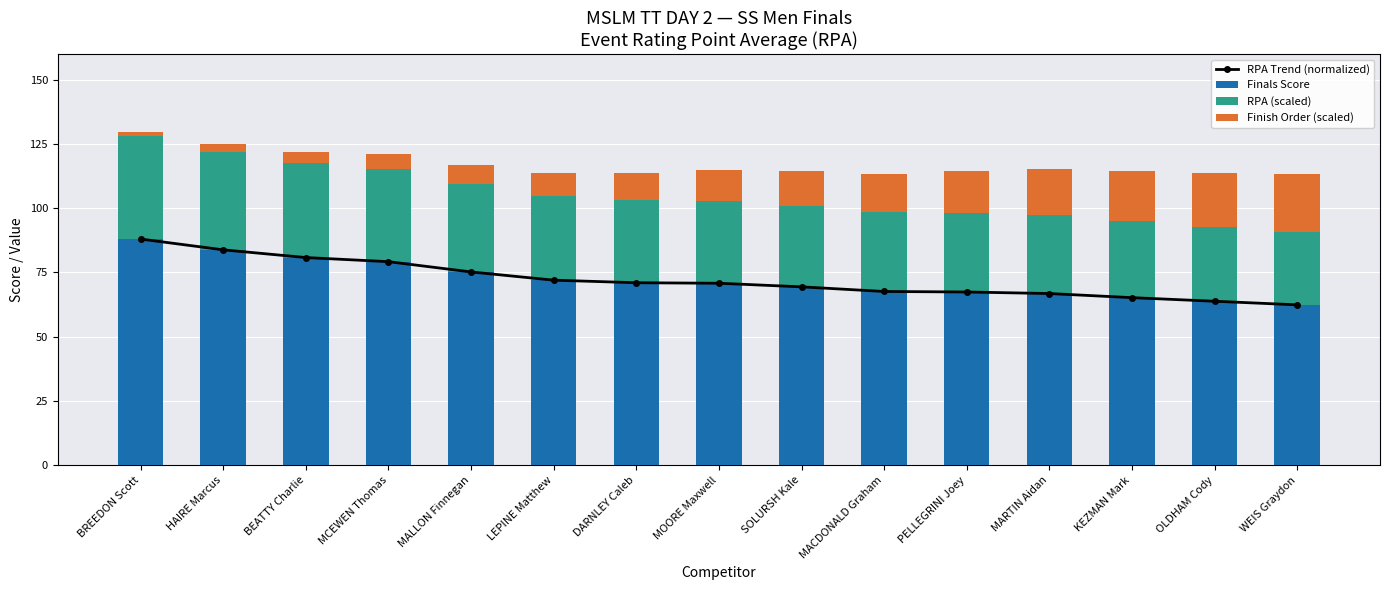

Which category has the highest value in the Finals Score series?

BREEDON Scott